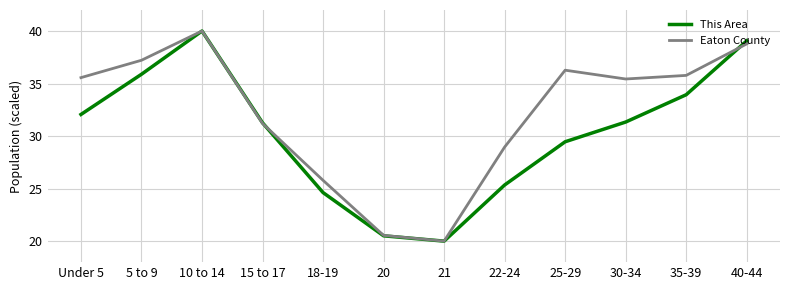

Is it true that This Area equals 39.1 at 40-44?

True